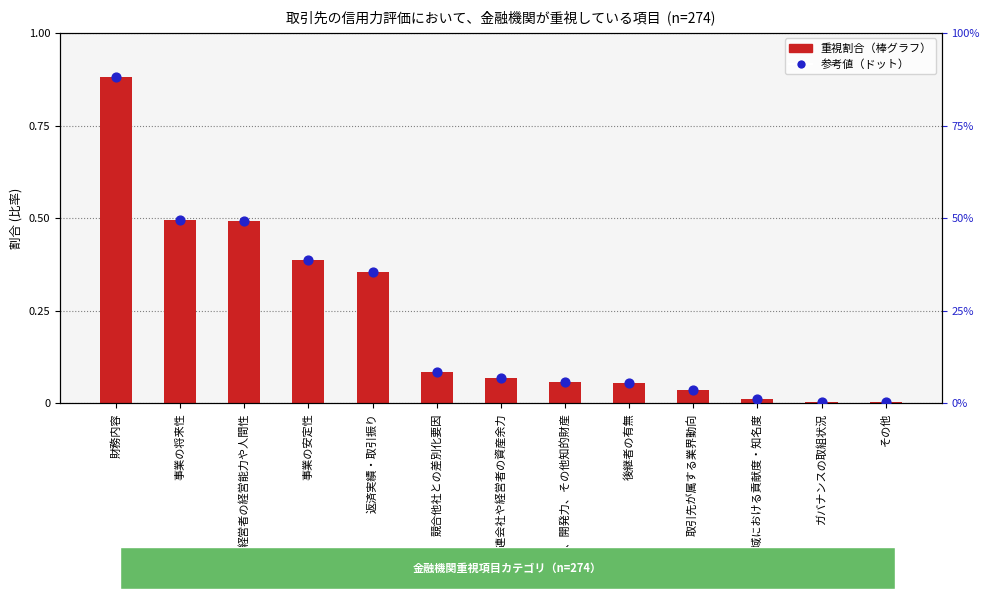

At which category is the sum across all series the highest?

財務内容